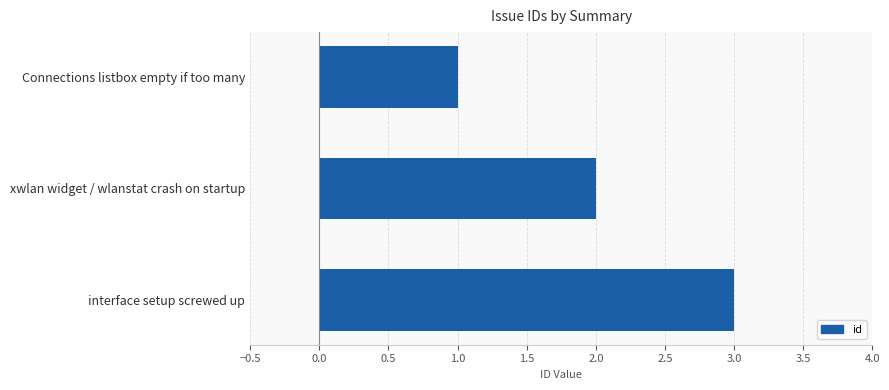

Which has a higher value, xwlan widget / wlanstat crash on startup or Connections listbox empty if too many?

xwlan widget / wlanstat crash on startup